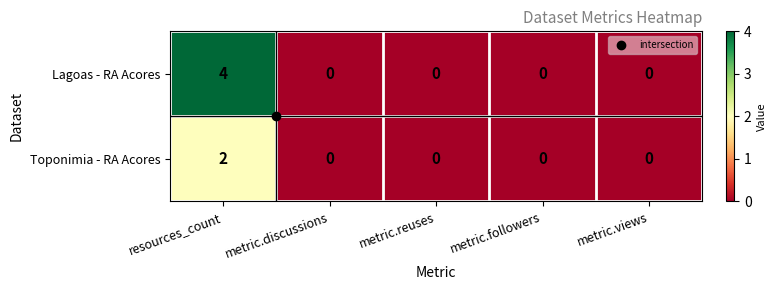

How many Toponimia - RA Acores values are between 0 and 1?

4